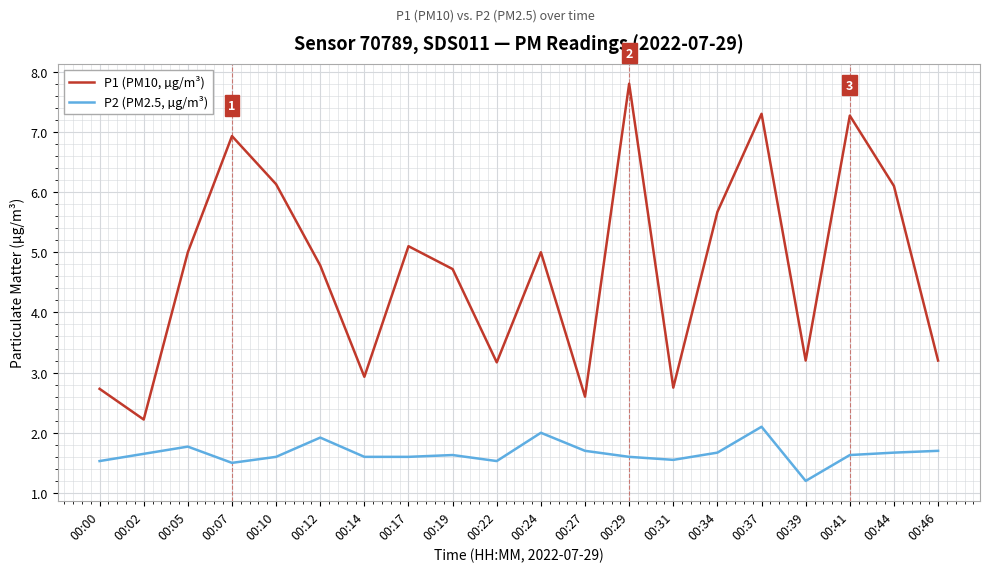

What is the total value across all series at 00:07?

8.4